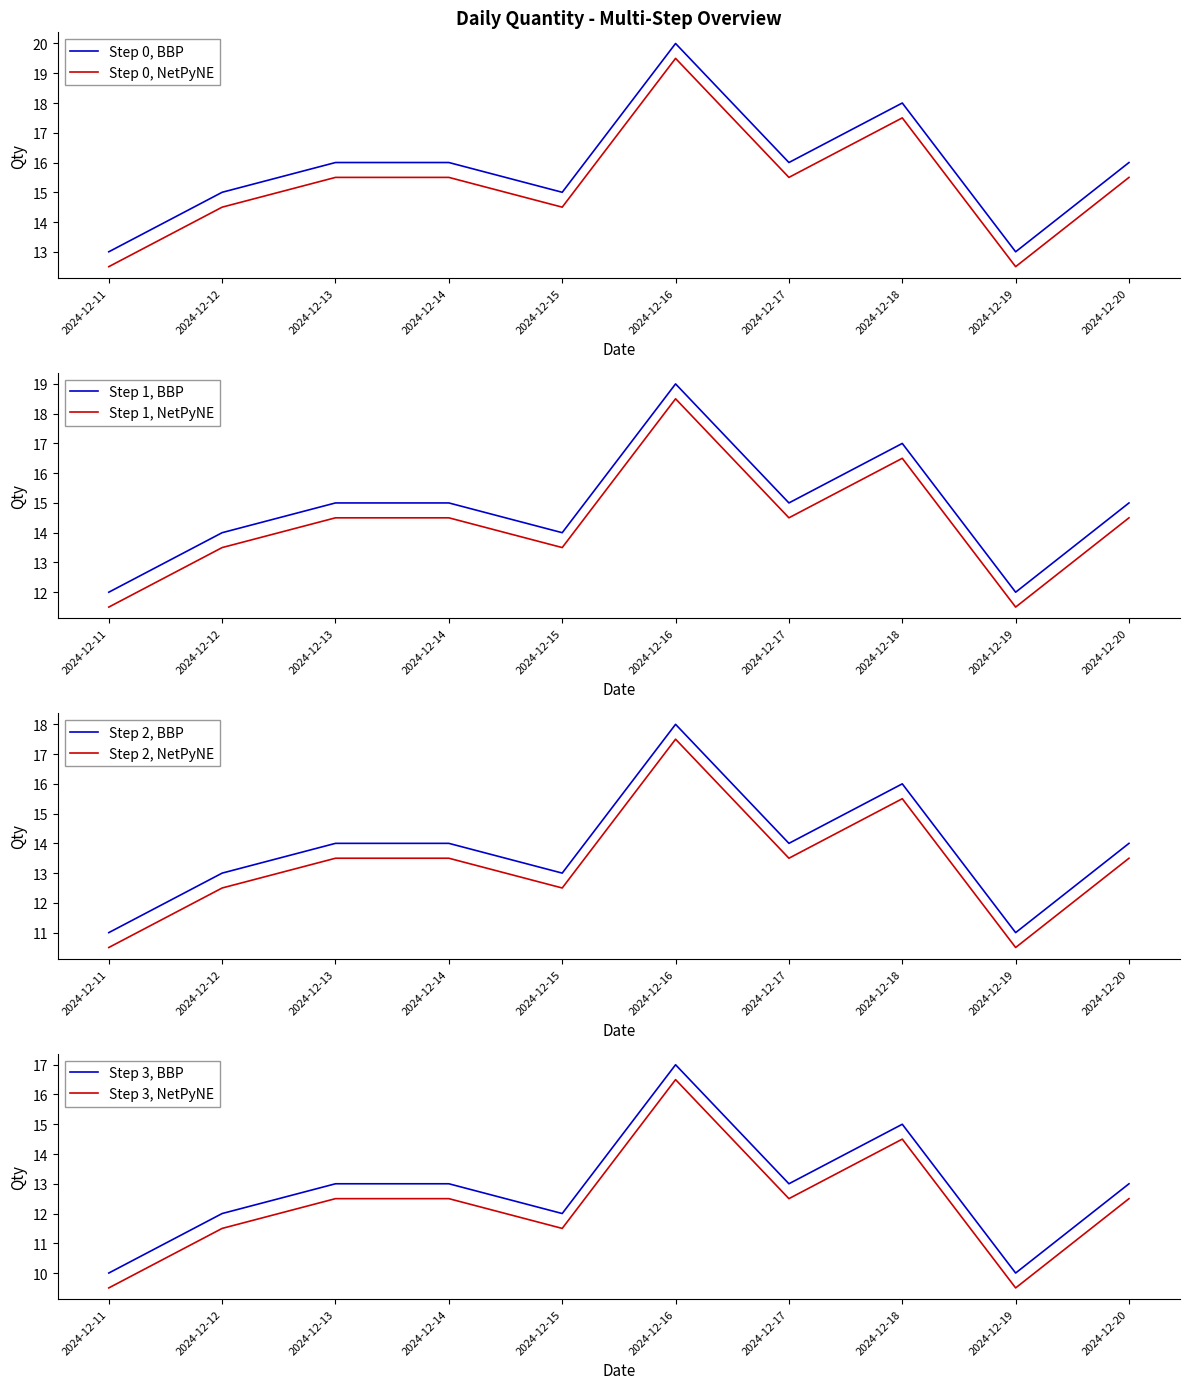

At which label does Step 0, BBP reach its peak?

2024-12-16